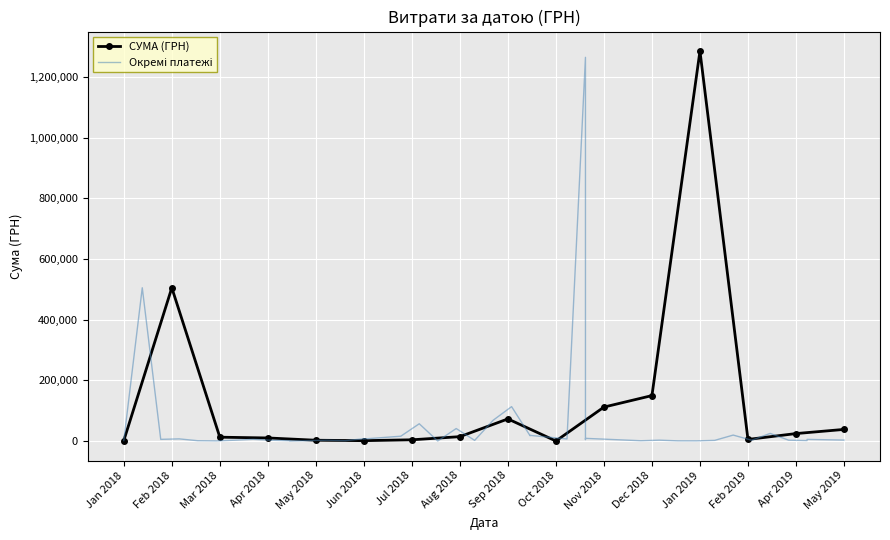

At which label does СУМА (ГРН) reach its peak?

Jan 2019